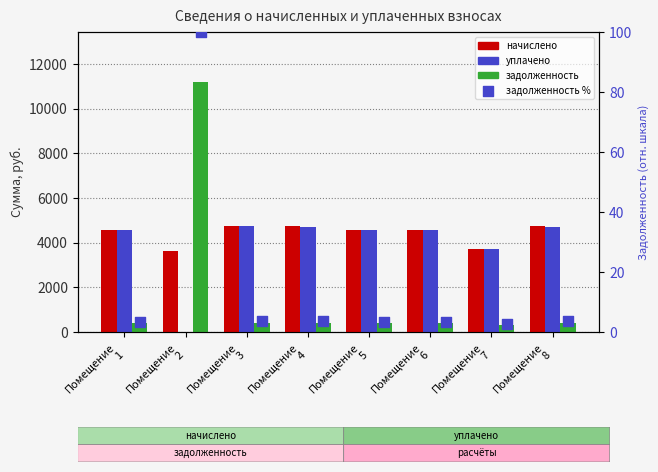

Which series reaches the maximum Y coordinate?

задолженность